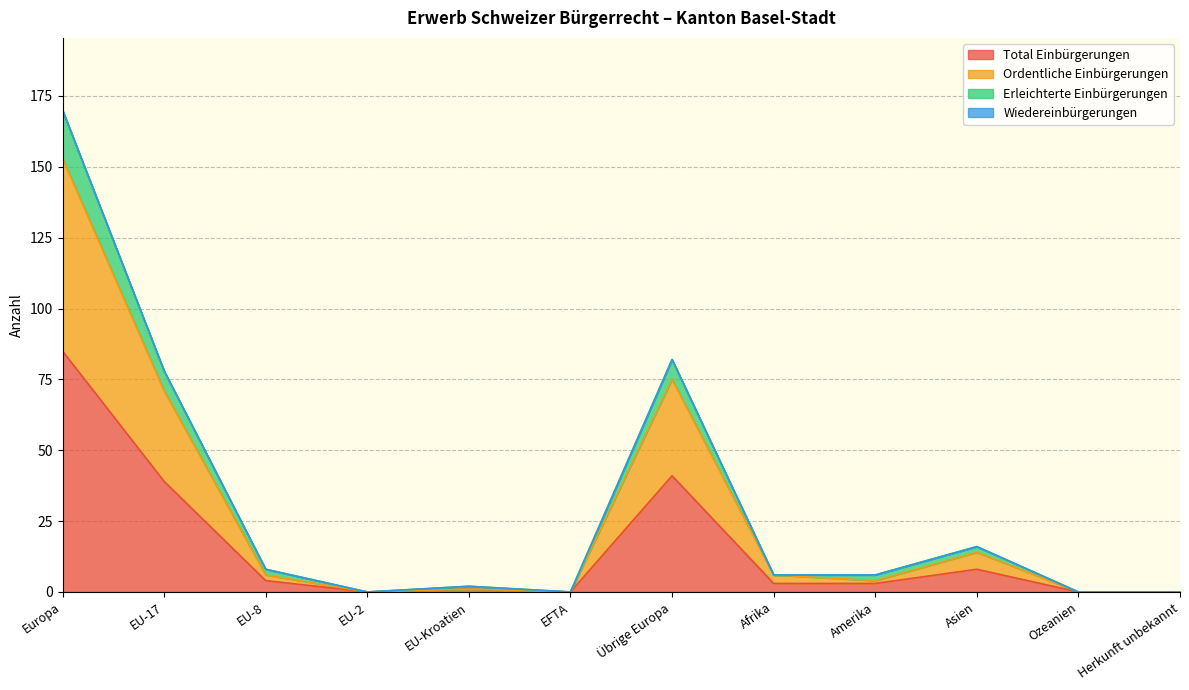

True or false: Total Einbürgerungen has a value of 59 at EFTA.

False